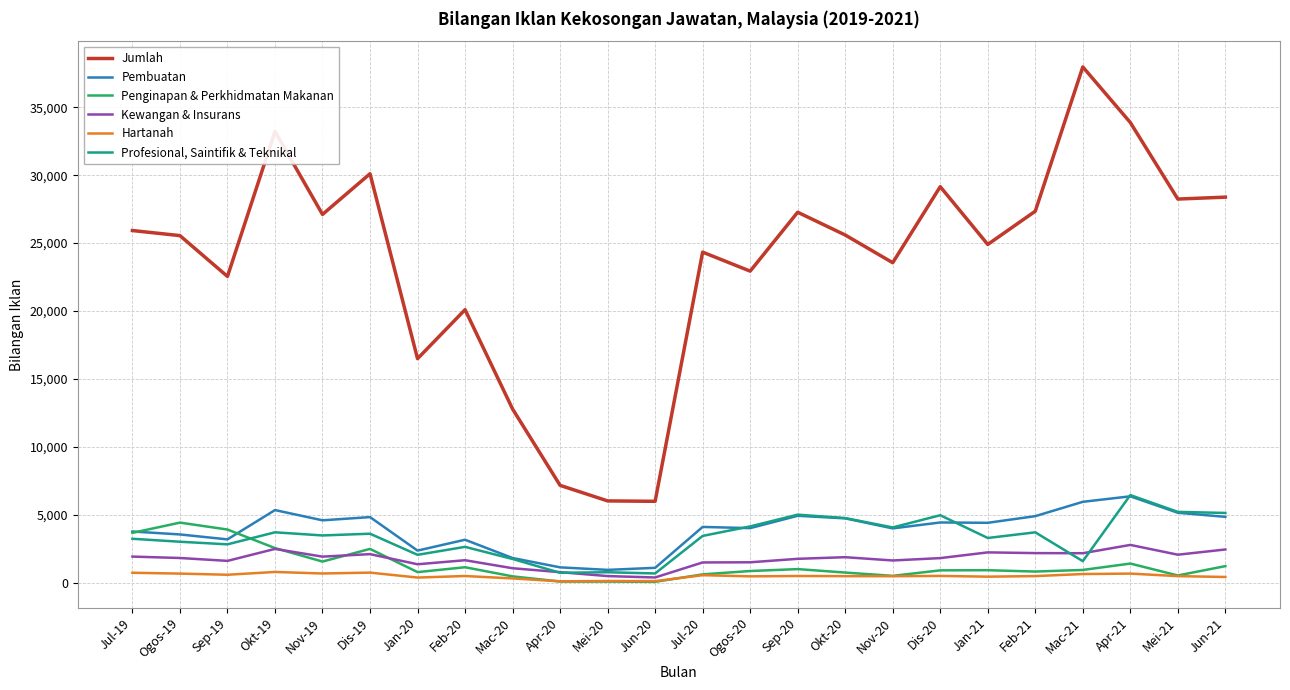

What is the spread (max minus min) of values at Jul-19?

25197